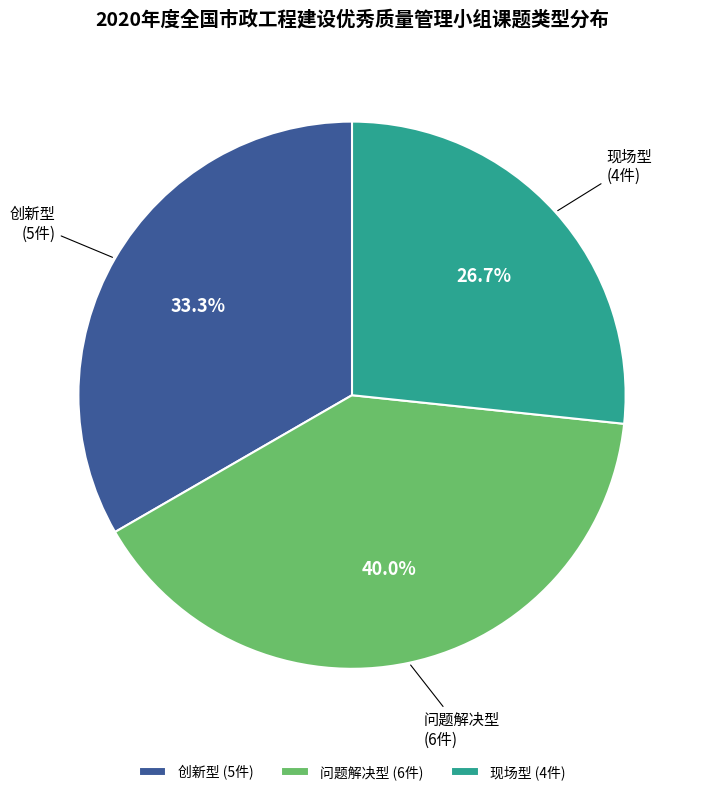

To the nearest percent, what is the difference between the largest and smallest slice percentages?

13%